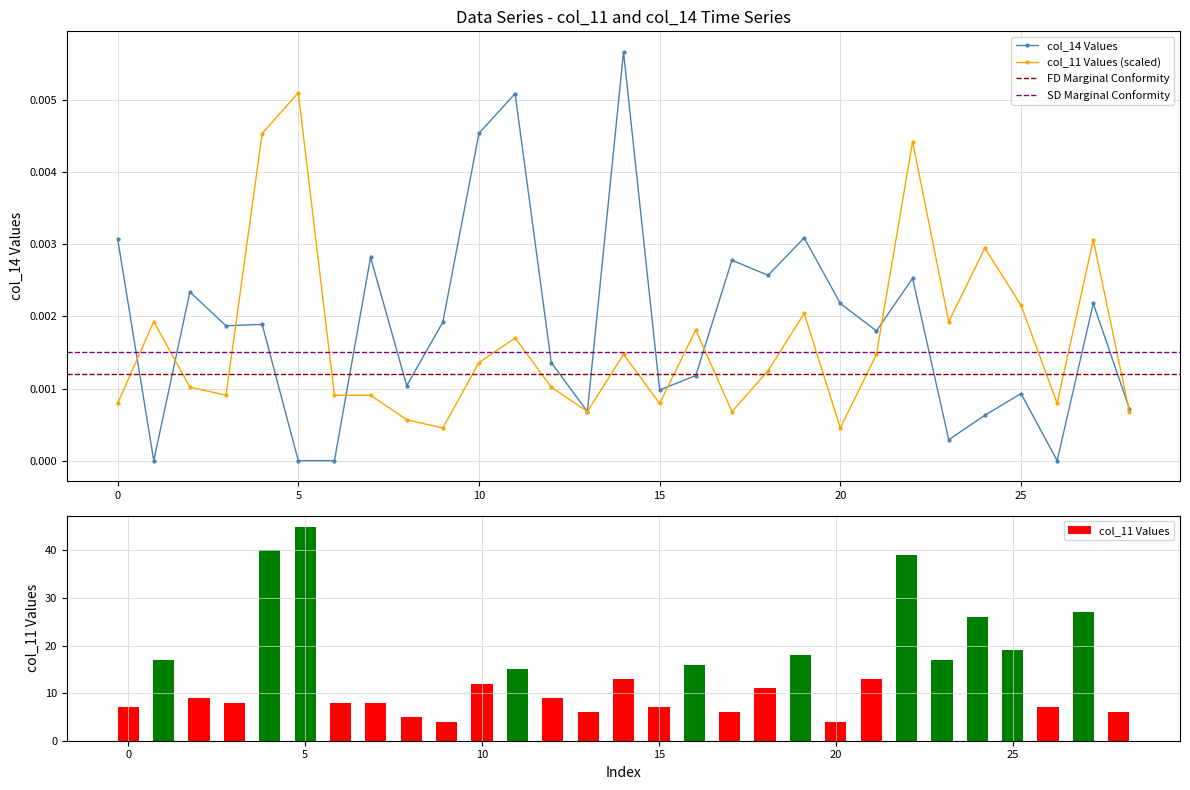

Are the bars horizontal?

No